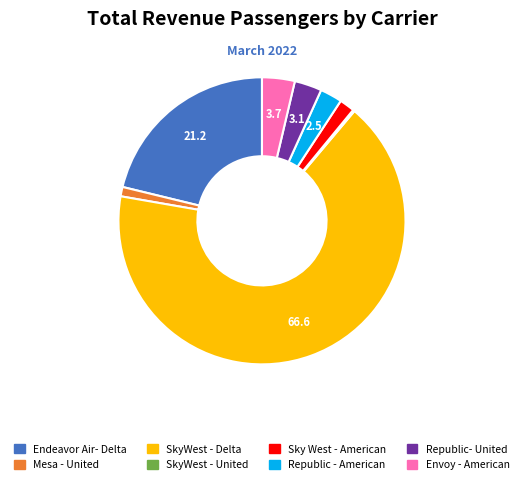

Which slice is the largest?

SkyWest - Delta